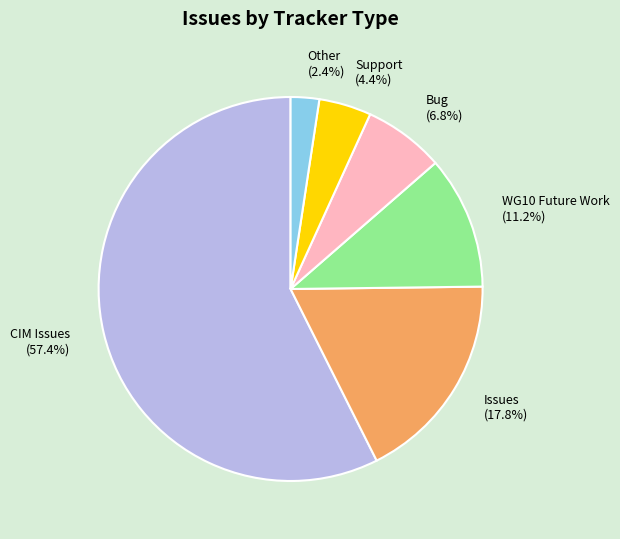

To the nearest percent, what is the average slice percentage?

17%